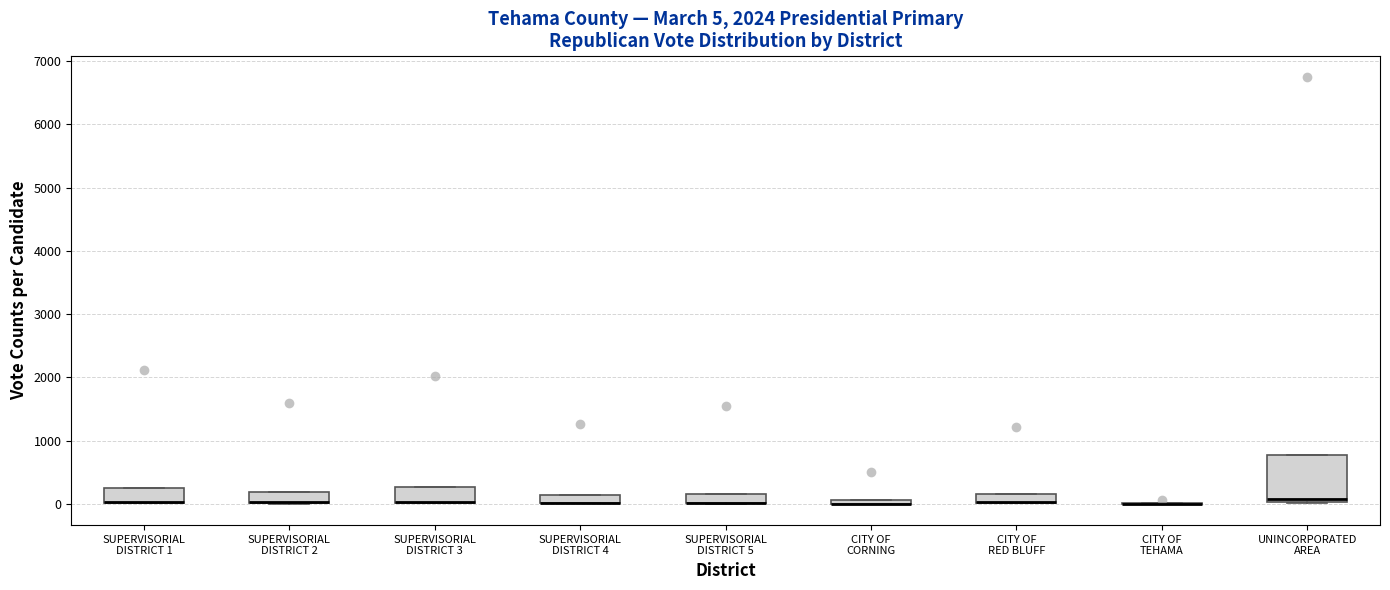

Comparing the boxes themselves (not the whiskers), which one is the tallest?

UNINCORPORATED AREA